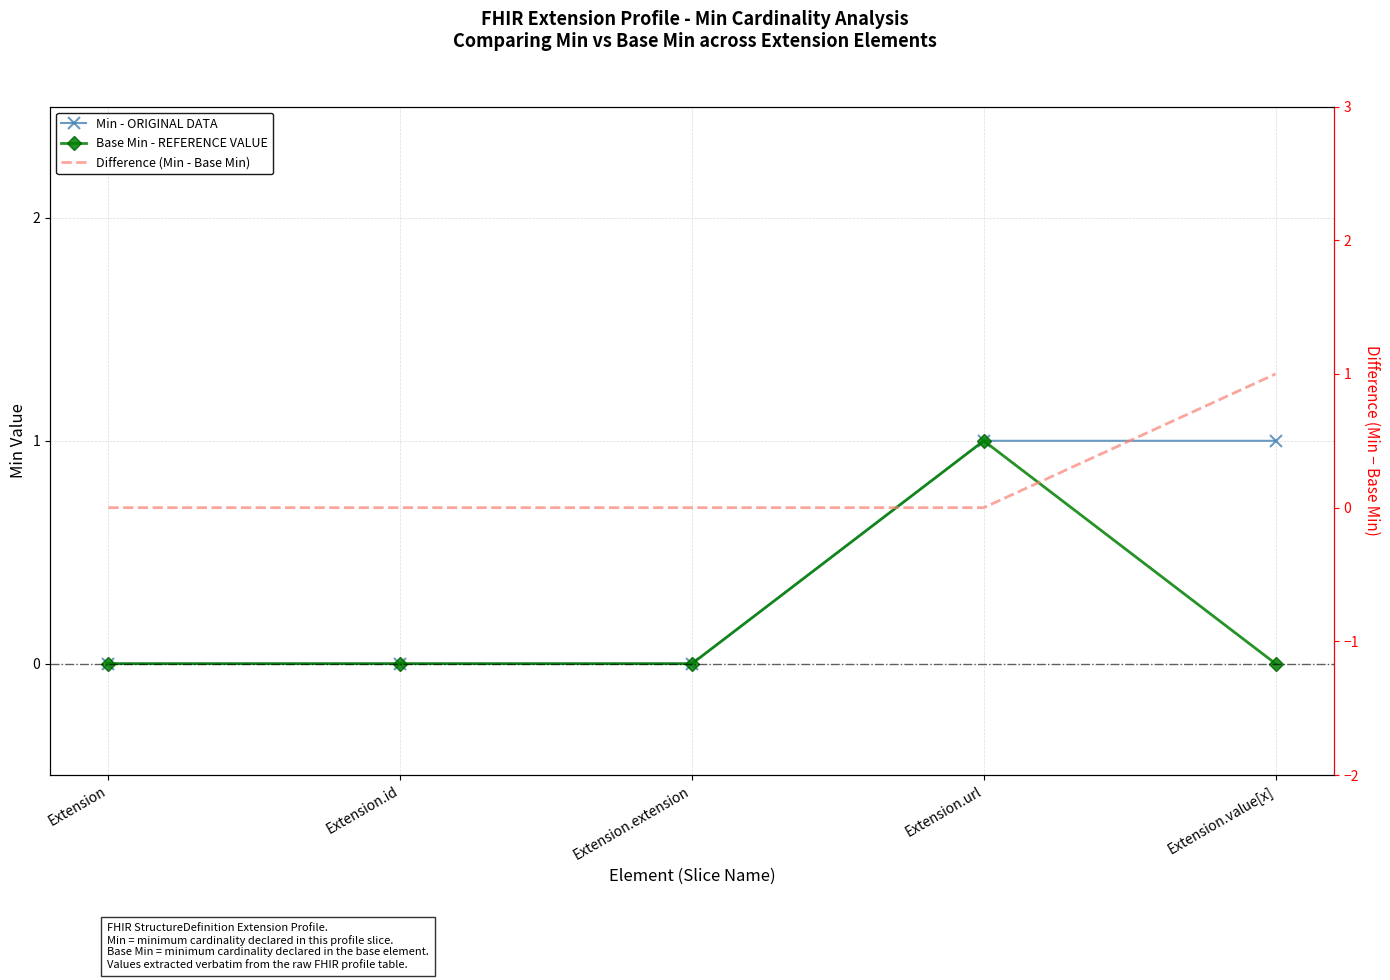

Which series has the largest total across all categories?

Min - ORIGINAL DATA